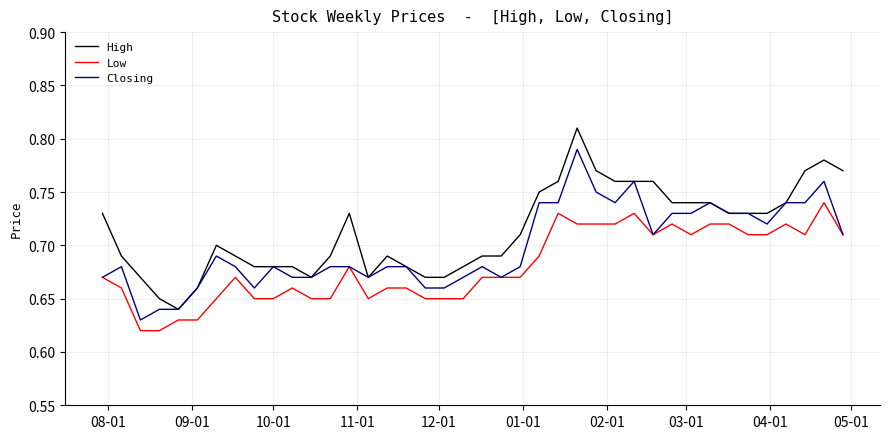

Count the High values in the range 0 to 1.

40